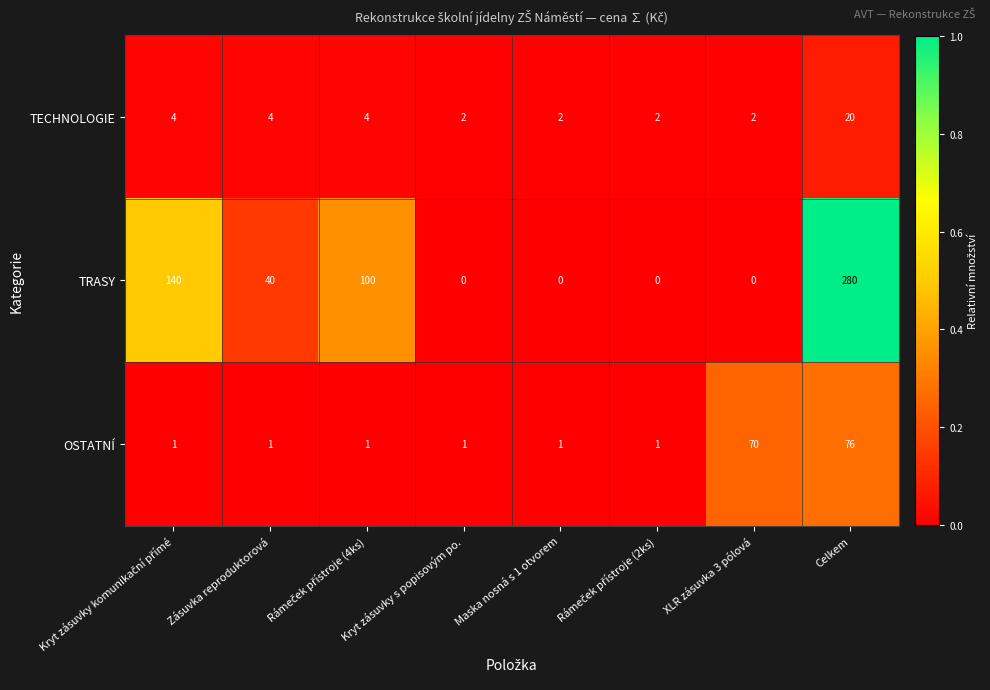

At which category is the sum across all series the highest?

Celkem